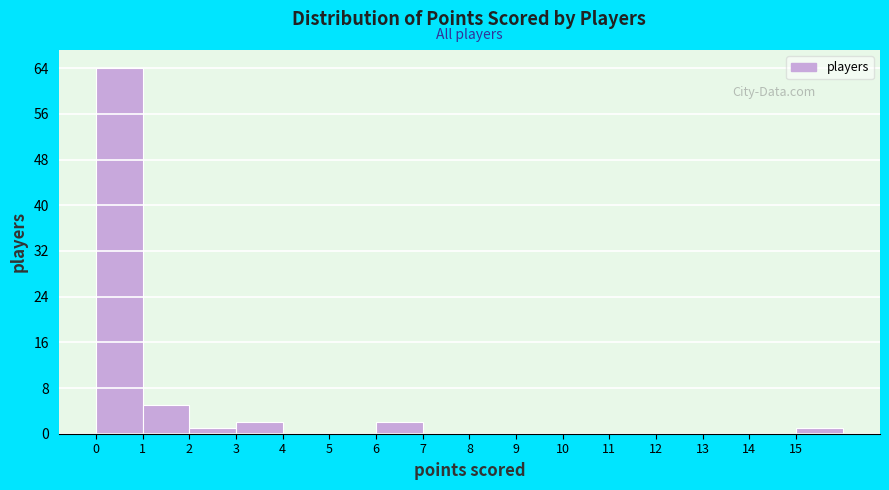

Over which range of the x-axis is the bar tallest?

0 to 1